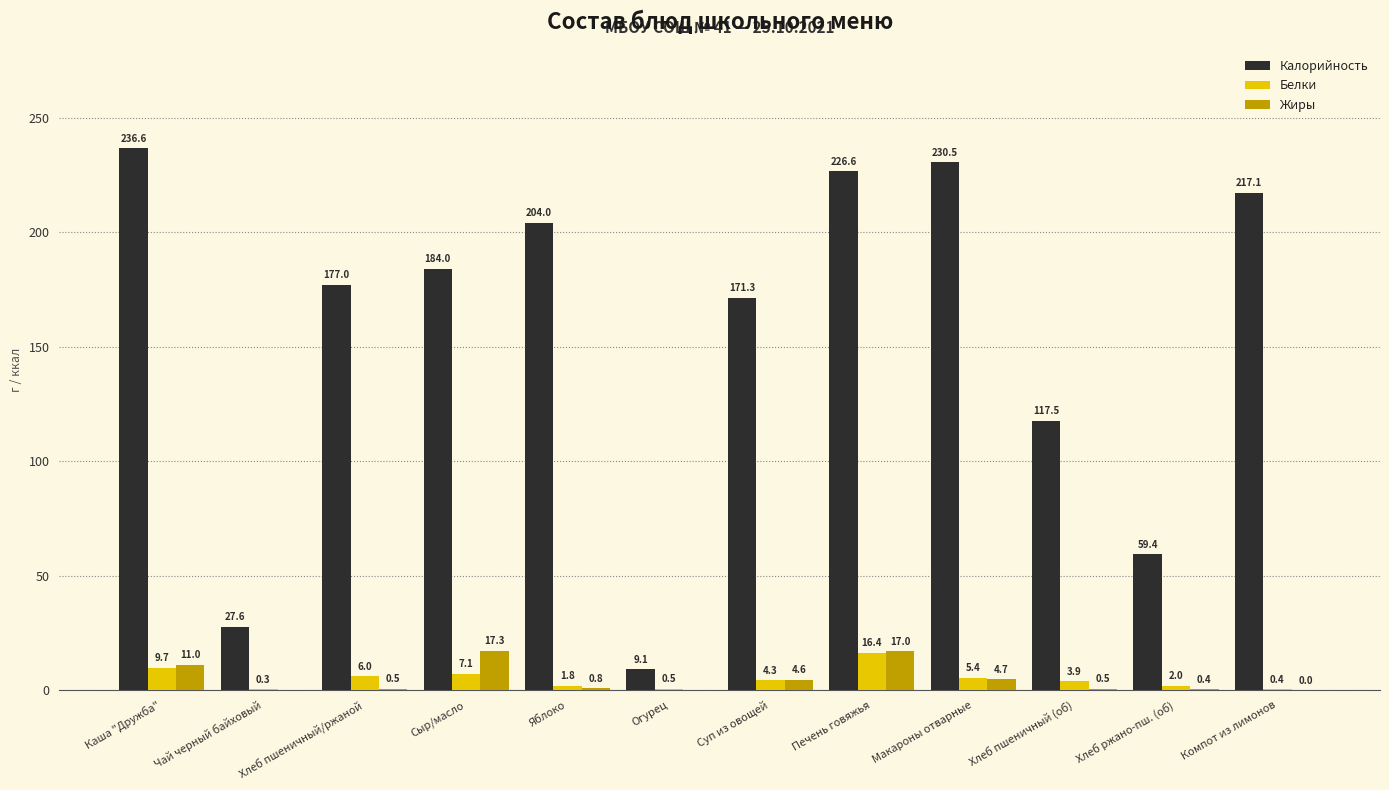

How many distinct data groups are displayed?

3